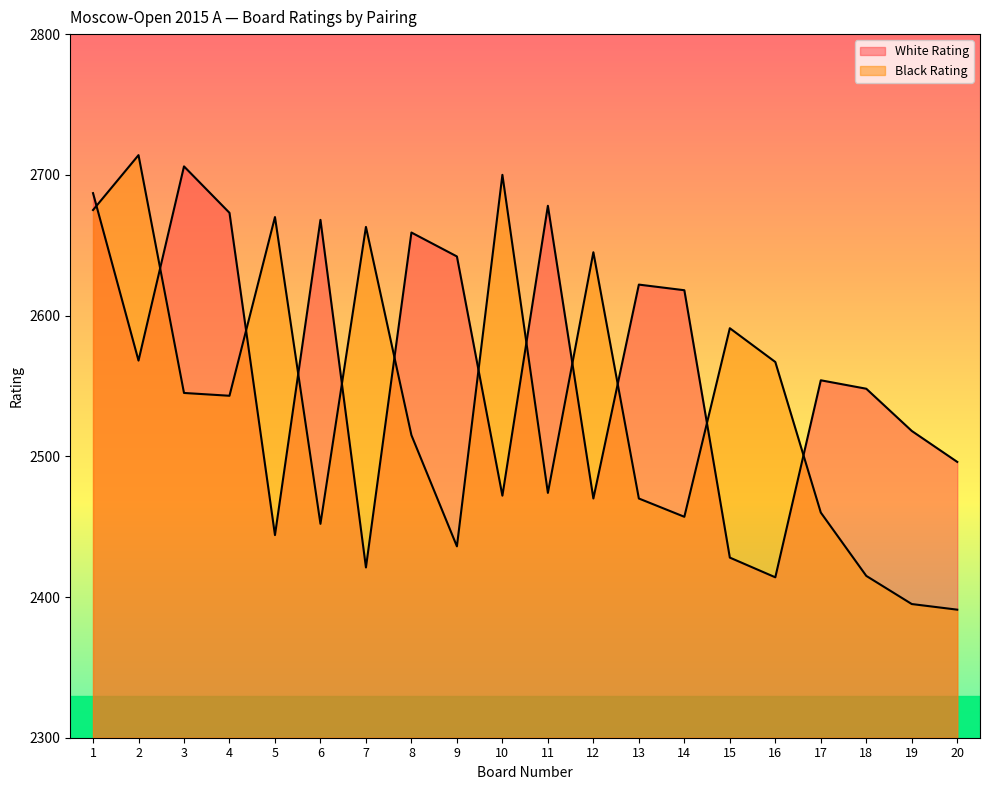

How many values in the Black Rating series exceed 2543?

9